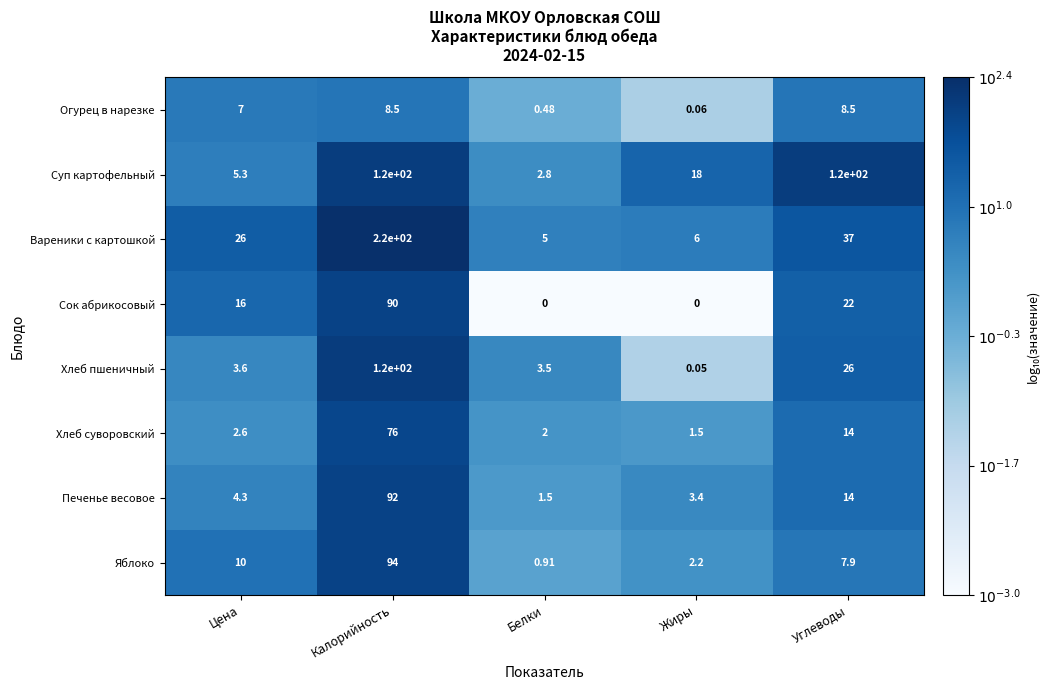

Which series changed the most between Цена and Белки?

Вареники с картошкой